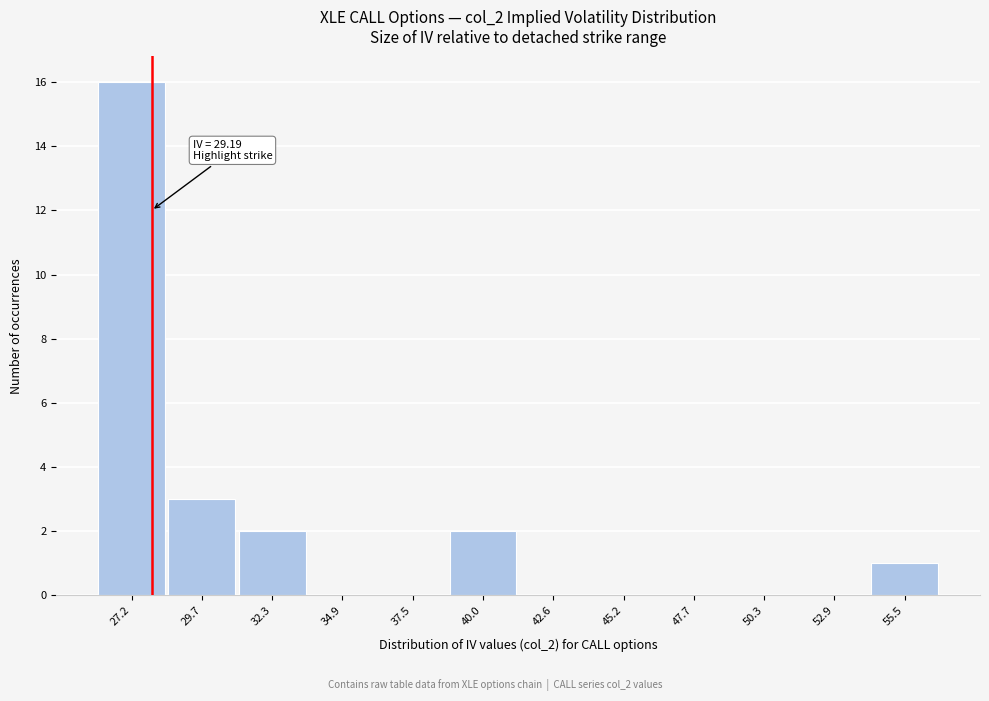

Reading left to right, transcribe all the data shown in this chart.

27.2=16	29.7=3	32.3=2	34.9=0	37.5=0	40.0=2	42.6=0	45.2=0	47.7=0	50.3=0	52.9=0	55.5=1